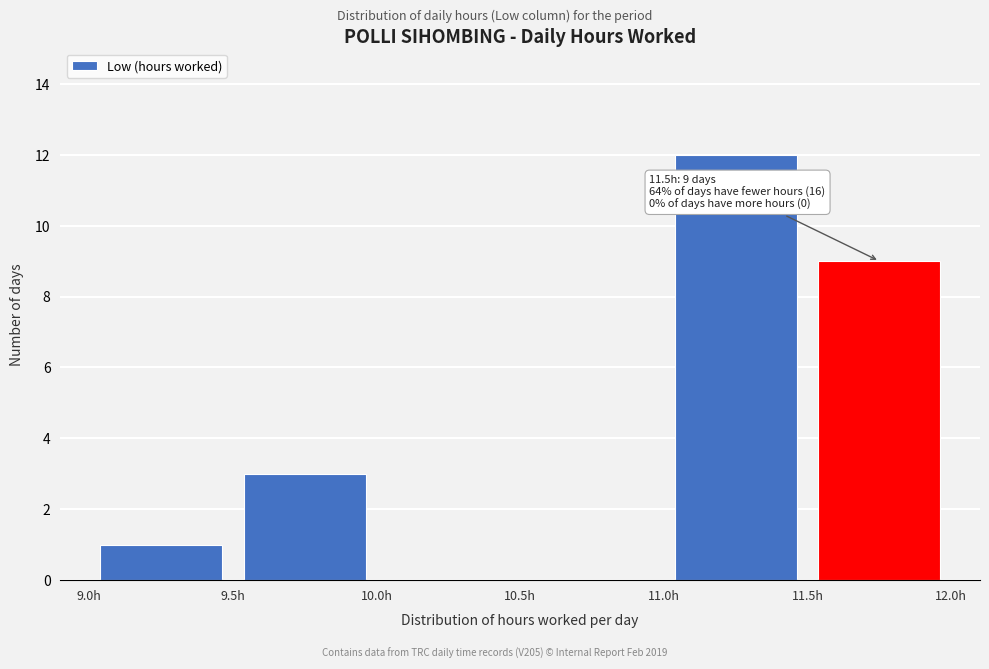

Which range on the x-axis has the tallest bar?

11.0 to 11.5